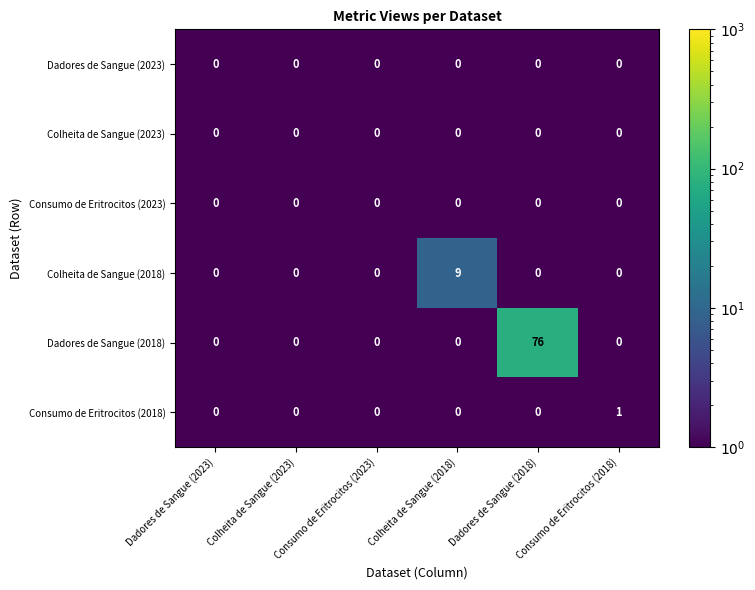

What is the maximum value shown in the chart?

76